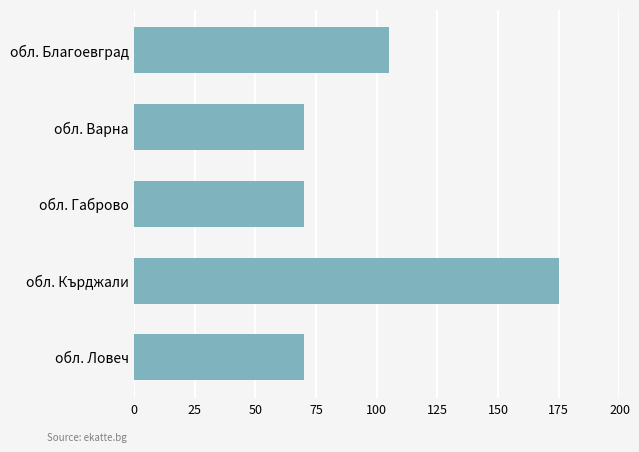

True or false: the data shows 95 at обл. Габрово.

False